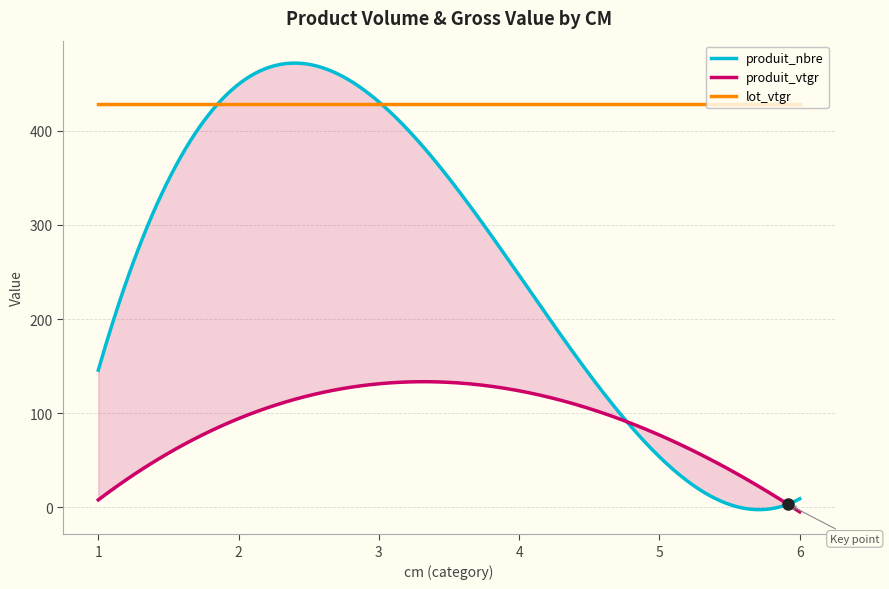

At how many categories does at least one series exceed 131?

6